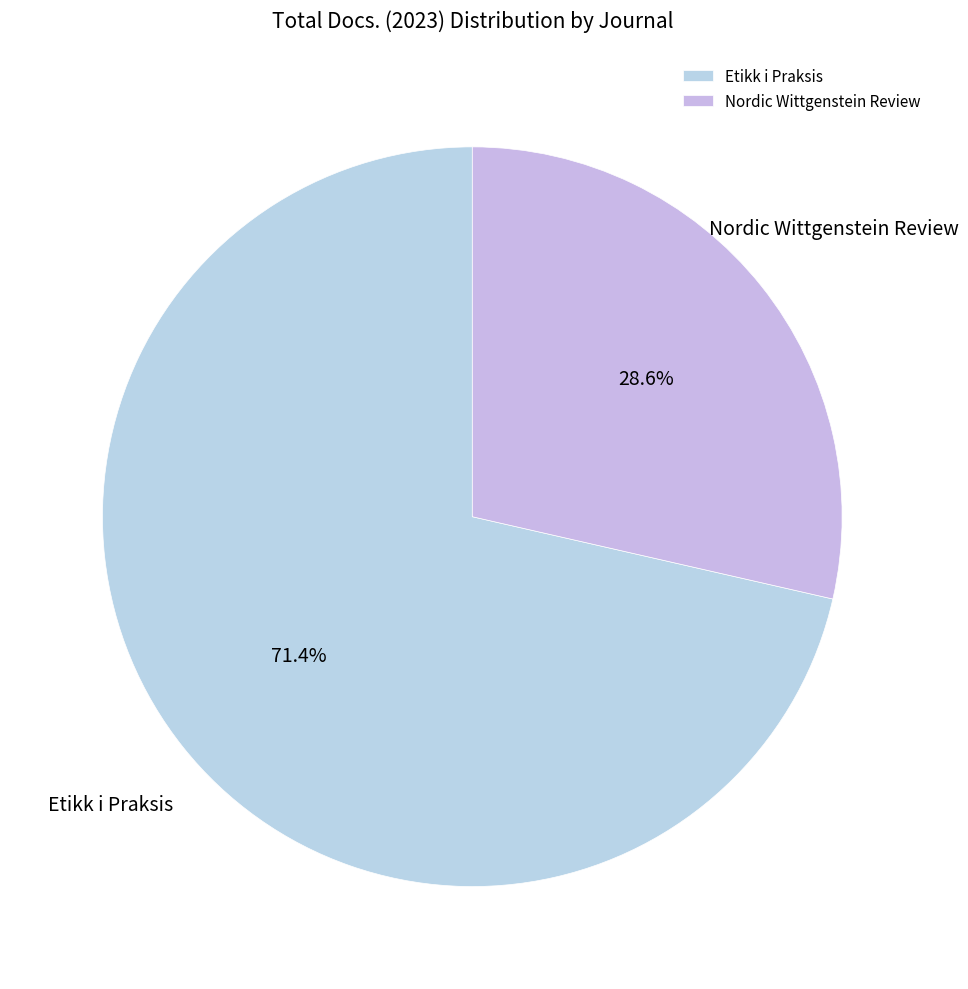

The Nordic Wittgenstein Review slice represents 29% of the pie. True or false?

True